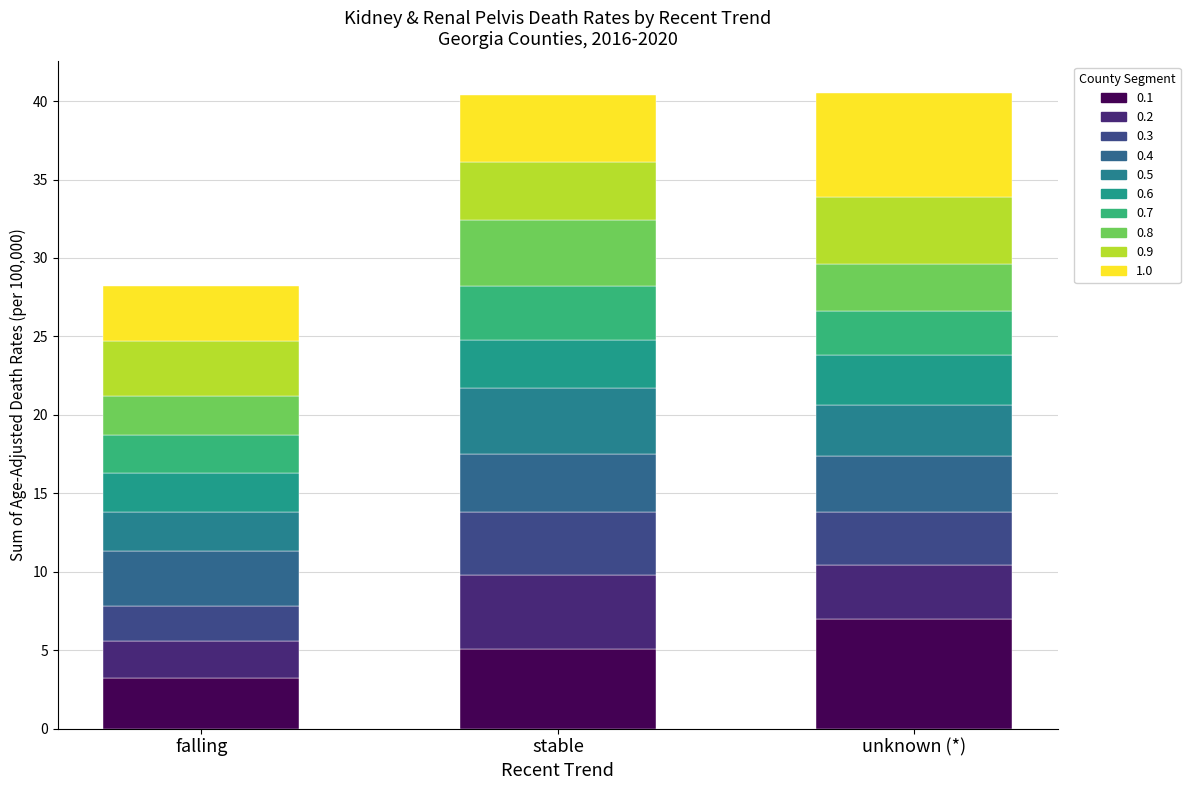

How many categories are shown in the chart?

3